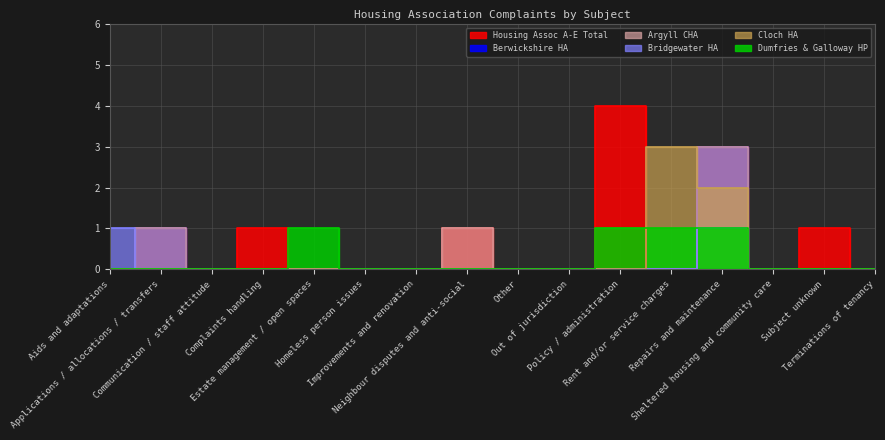

Reading left to right, what are all the values shown in this chart?

Housing Assoc A-E Total: 0	1	0	1	0	0	0	1	0	0	4	0	3	0	1	0
Berwickshire HA: 0	1	0	0	0	0	0	0	0	0	0	0	3	0	0	0
Argyll CHA: 0	1	0	0	0	0	0	1	0	0	0	0	3	0	0	0
Bridgewater HA: 1	0	0	0	0	0	0	0	0	0	0	0	1	0	0	0
Cloch HA: 0	0	0	0	0	0	0	0	0	0	0	3	2	0	0	0
Dumfries & Galloway HP: 0	0	0	0	1	0	0	0	0	0	1	1	1	0	0	0